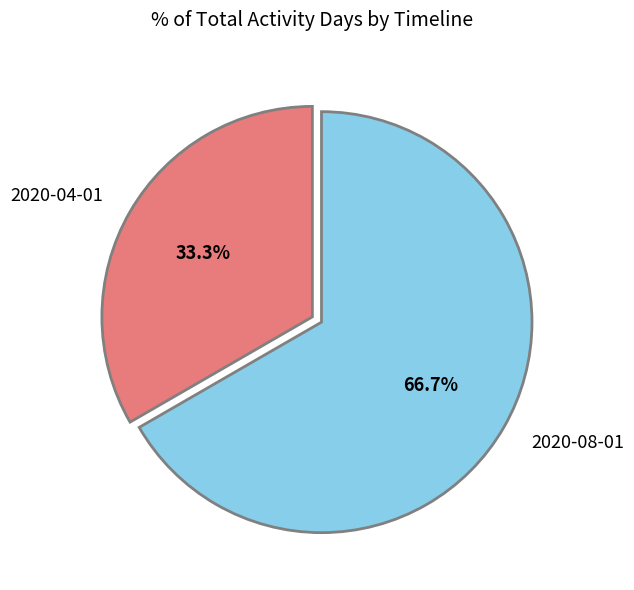

True or false: 2020-04-01 accounts for 33% of the total.

True